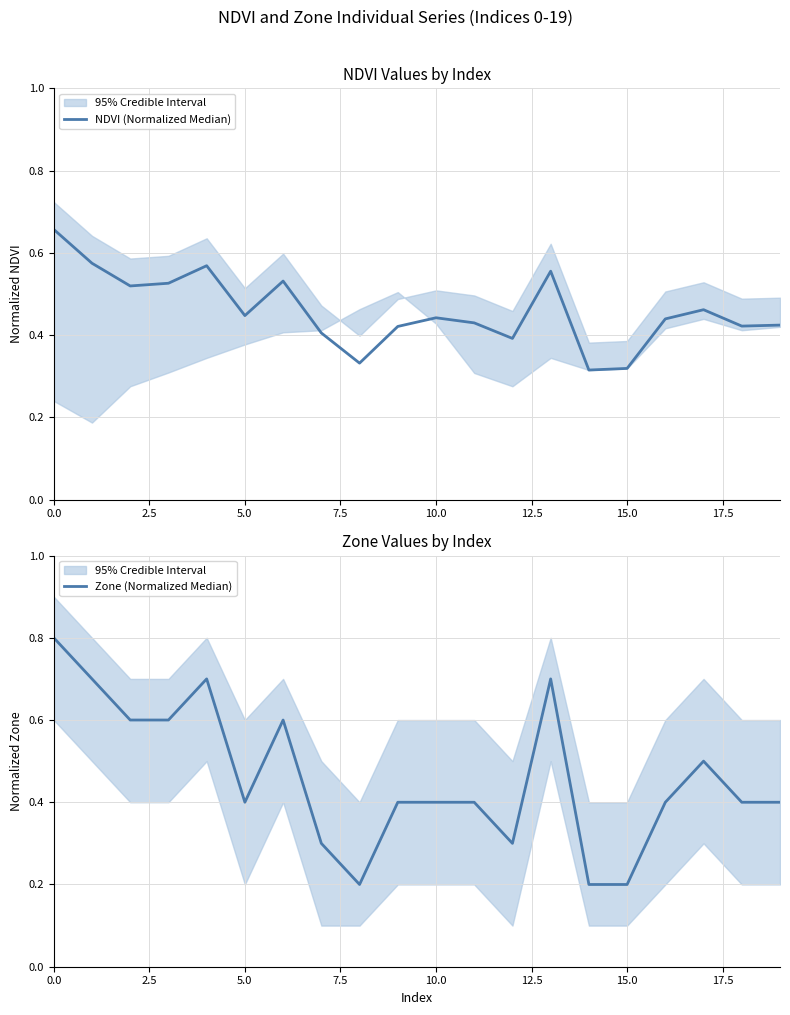

What is the label of the 6th point from the right?

14